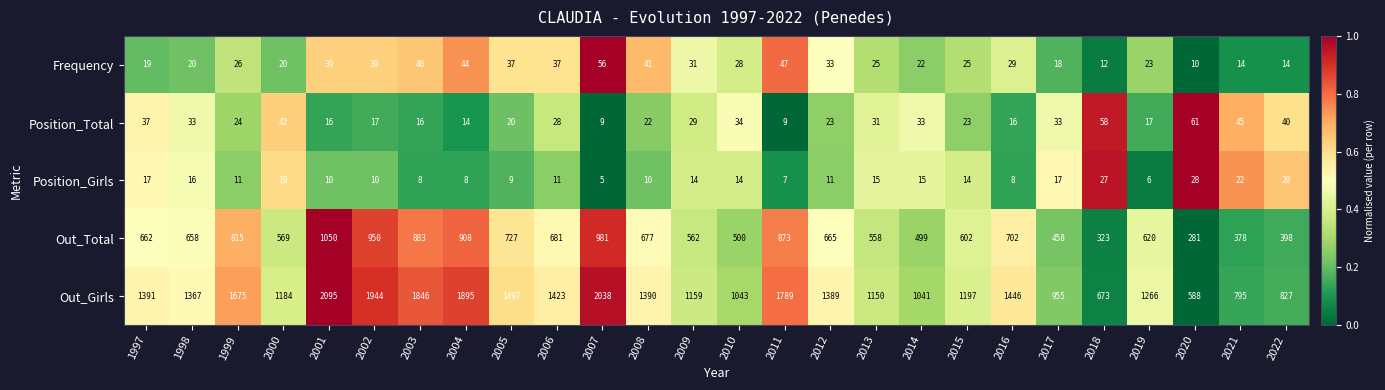

Which series has the widest spread of values?

Out_Girls